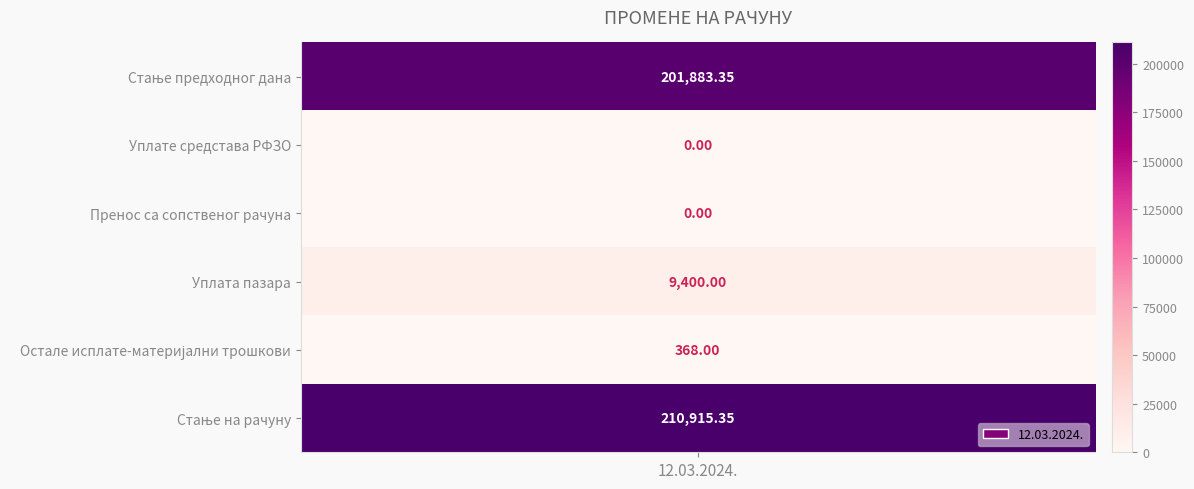

How many series are shown in this chart?

1